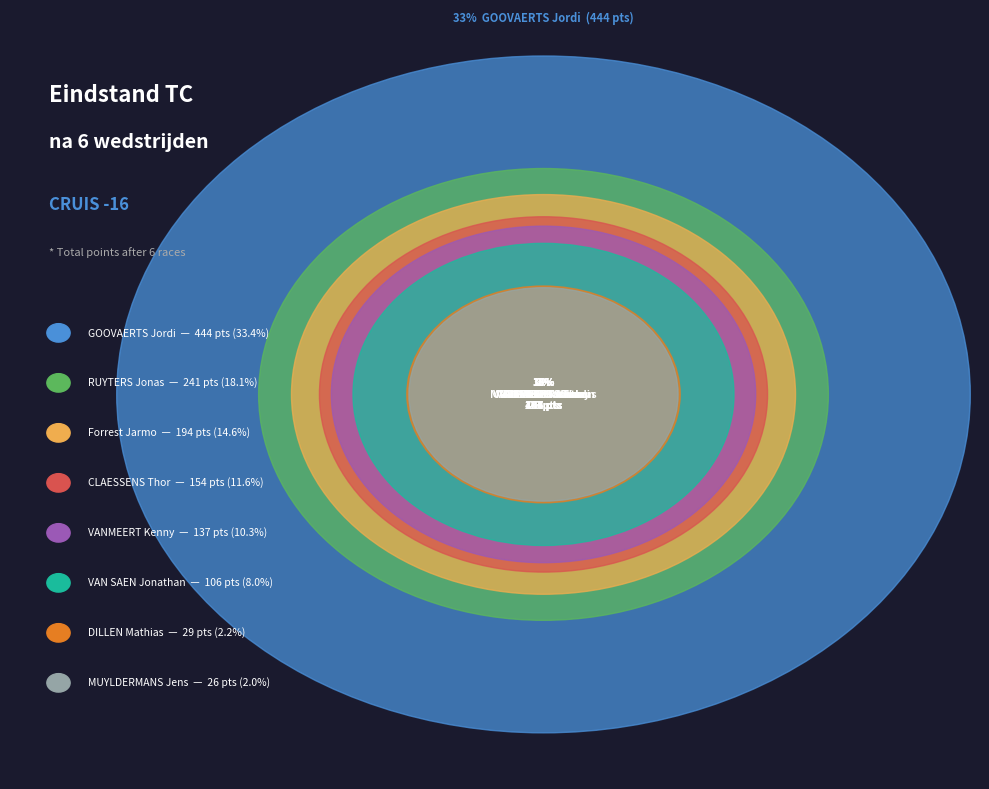

Which has a higher value, RUYTERS Jonas or VANMEERT Kenny?

RUYTERS Jonas